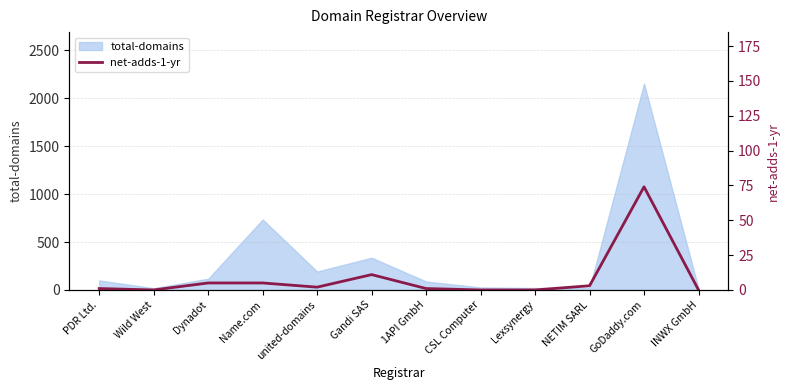

The value at united-domains is 3. True or false?

False